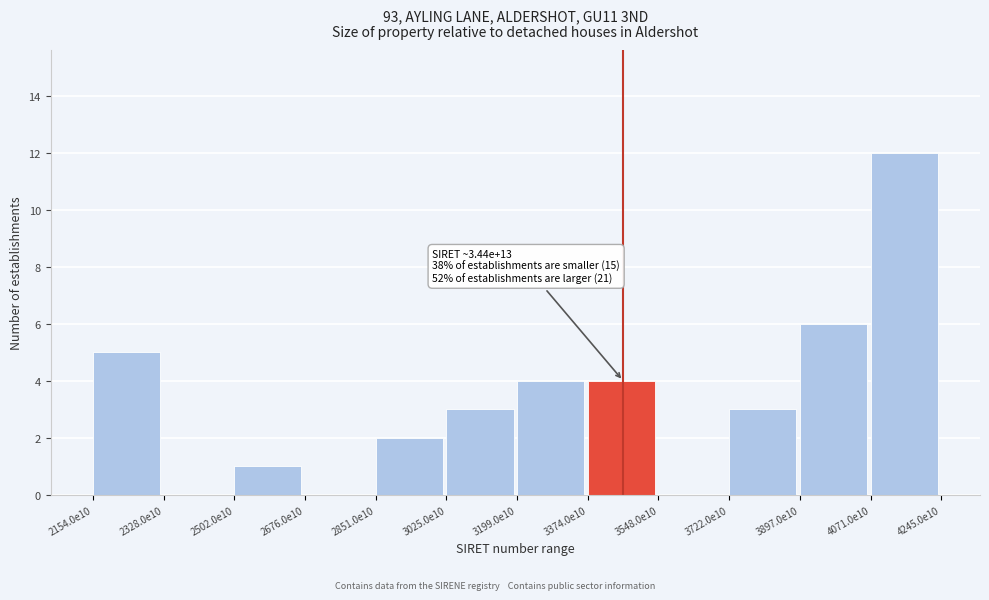

Reading right to left, transcribe all the data shown in this chart.

4071.0e10=12	3897.0e10=6	3722.0e10=3	3548.0e10=0	3374.0e10=4	3199.0e10=4	3025.0e10=3	2851.0e10=2	2676.0e10=0	2502.0e10=1	2328.0e10=0	2154.0e10=5